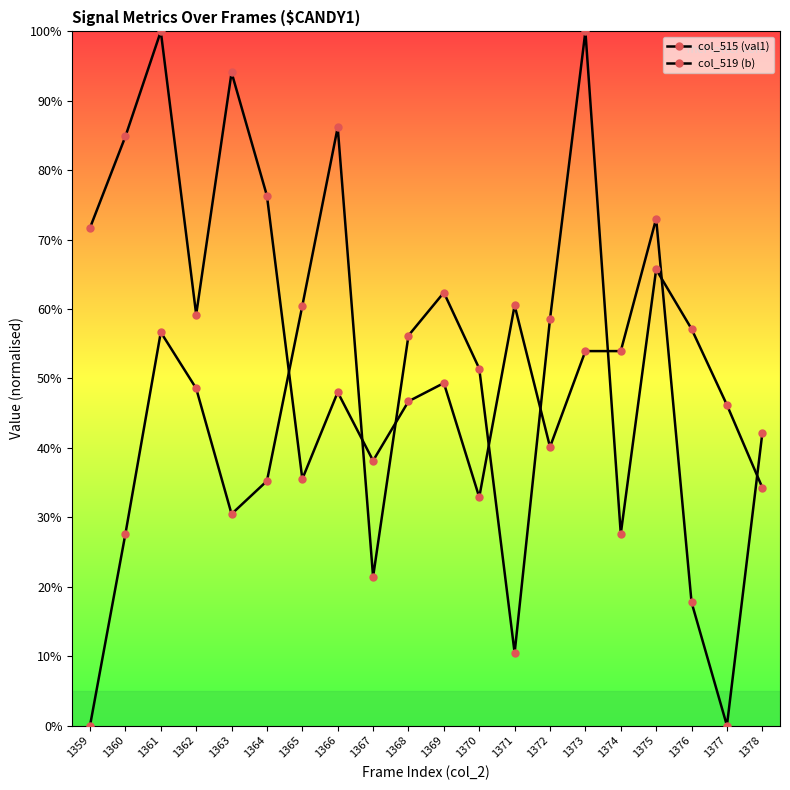

After their last crossing, which series has the higher values: col_515 (val1) or col_519 (b)?

col_515 (val1)